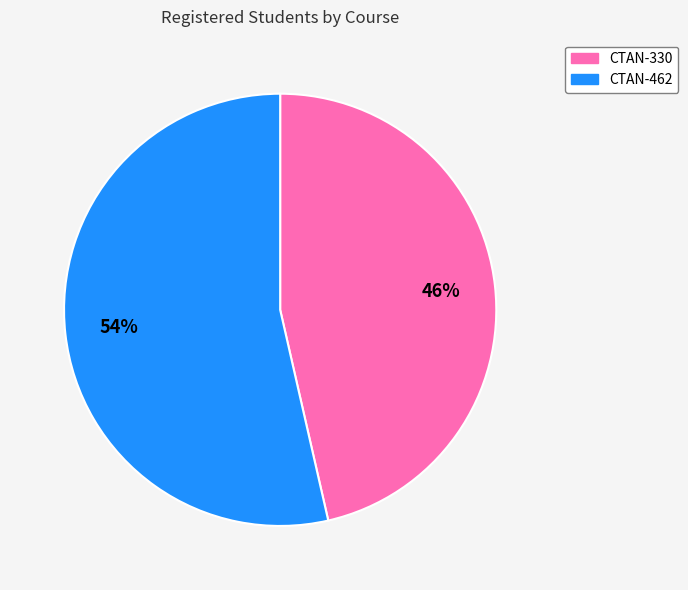

Which slice is the largest?

CTAN-462